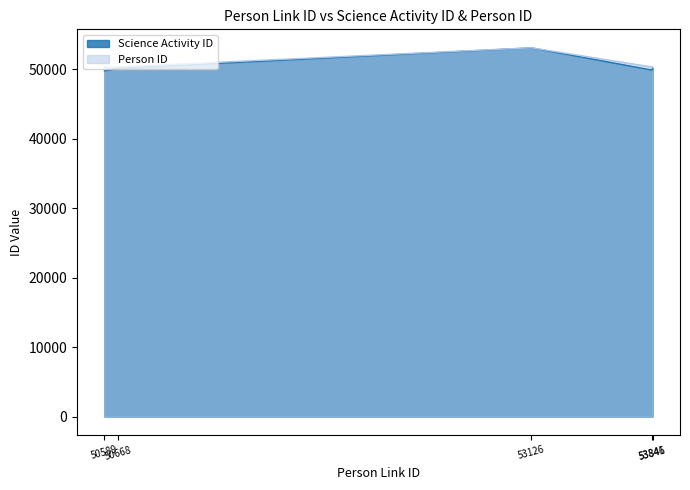

Is it true that Person ID equals 50364 at 53846?

True